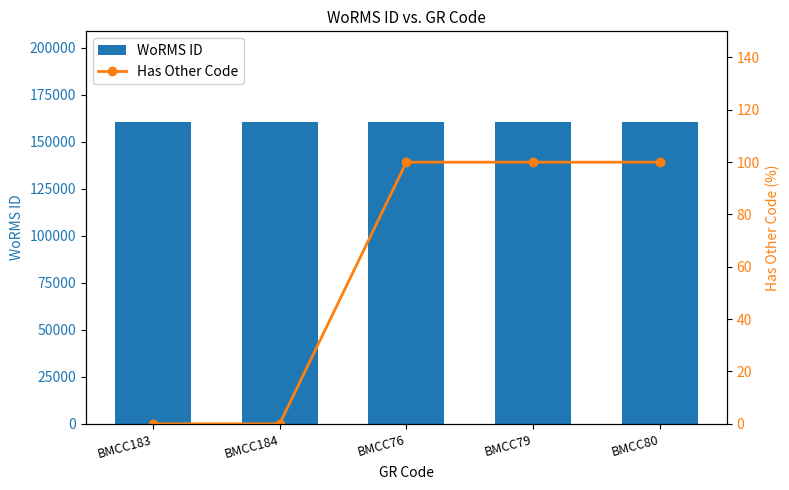

What is the greatest value displayed?

160585